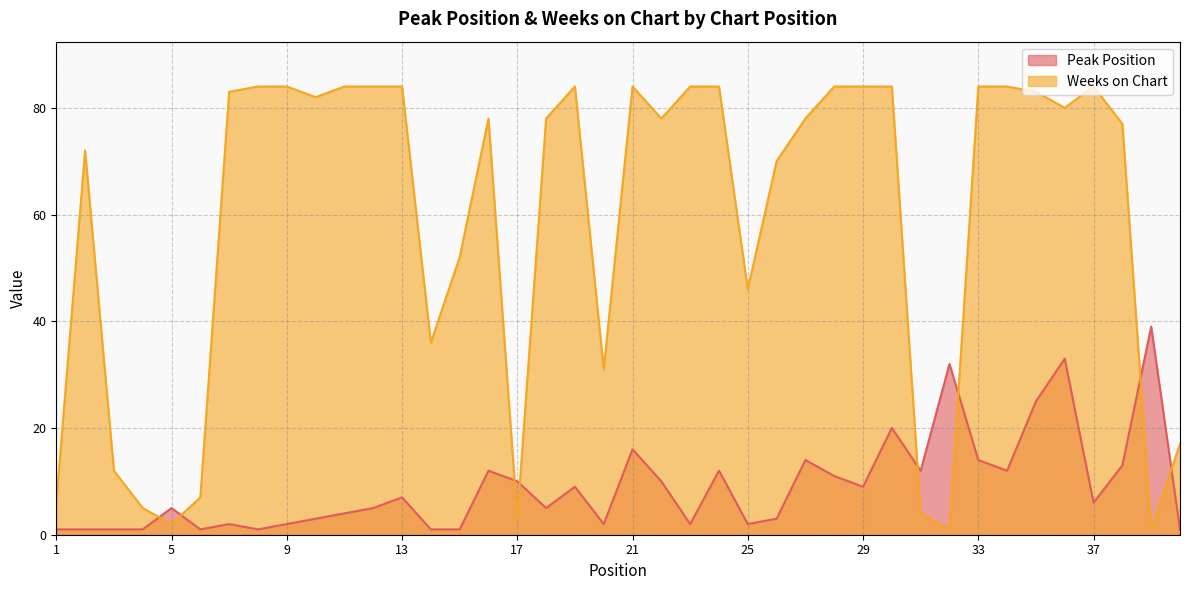

What are all the series names shown in the legend?

Peak Position, Weeks on Chart